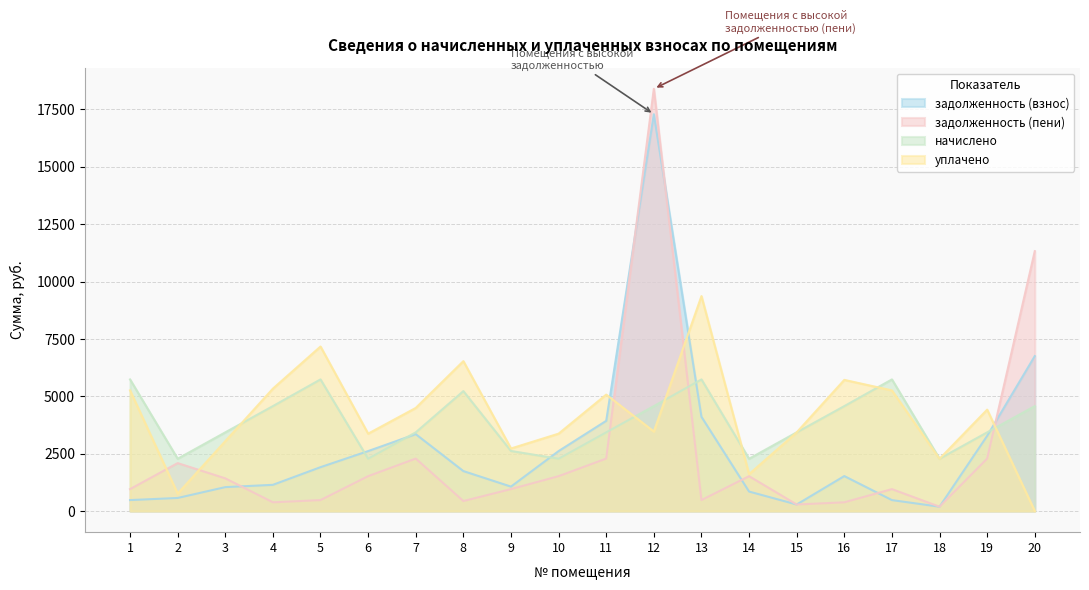

List the series in order of their peak value, lowest first.

начислено, уплачено, задолженность (взнос), задолженность (пени)